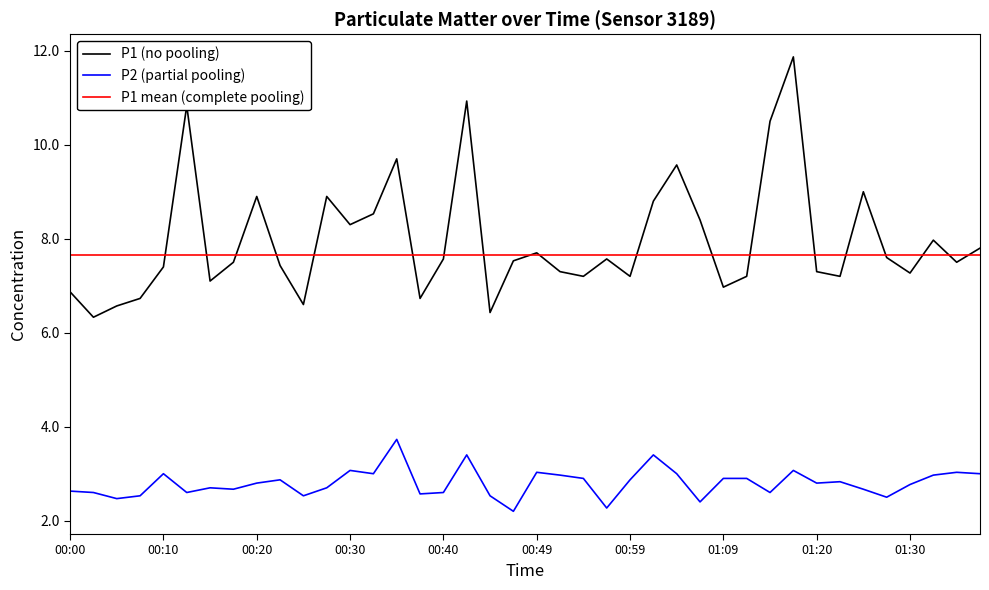

True or false: P1 mean (complete pooling) and P2 (partial pooling) cross at least once.

False